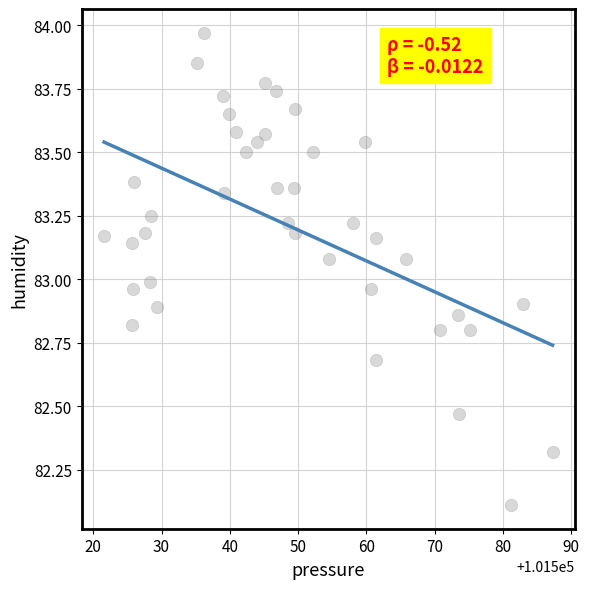

What is the range of X values (max minus min)?

65.7